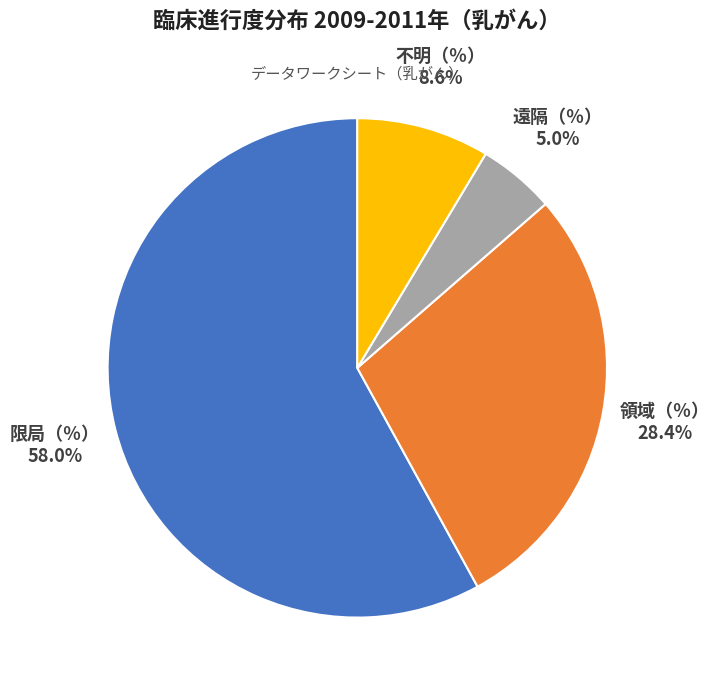

Does any single category account for the majority?

Yes